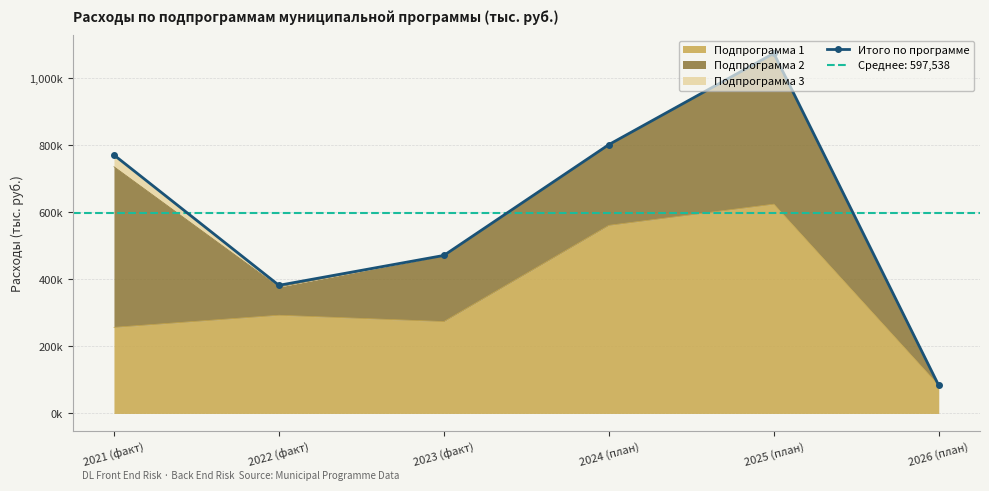

Reading right to left, transcribe all the data shown in this chart.

2026 (план)=83552.0	2025 (план)=1074427.6	2024 (план)=802161.3	2023 (факт)=471514.3	2022 (факт)=382373.1	2021 (факт)=771197.8